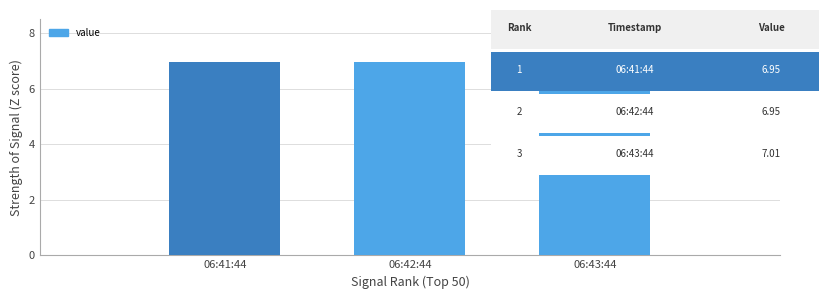

What is the label of the 2nd bar from the right?

06:42:44